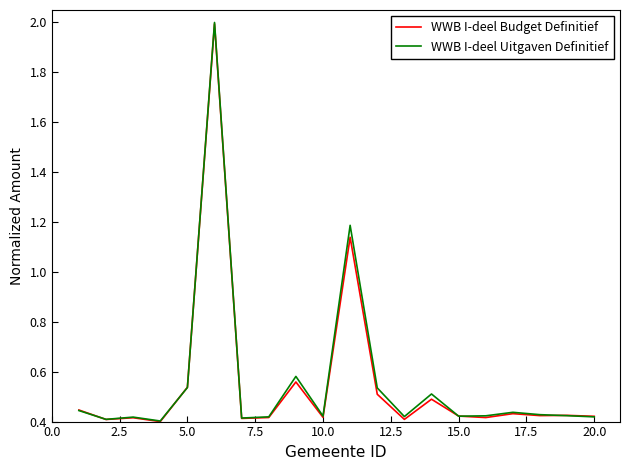

How many lines are shown in the chart?

2